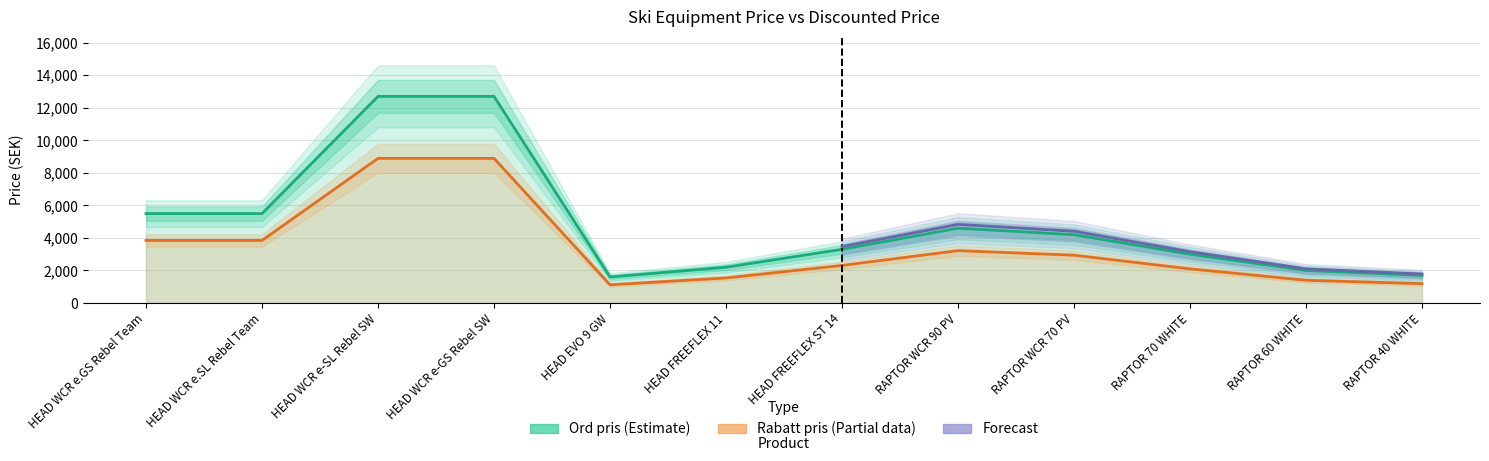

At how many categories does at least one series exceed 6761?

2